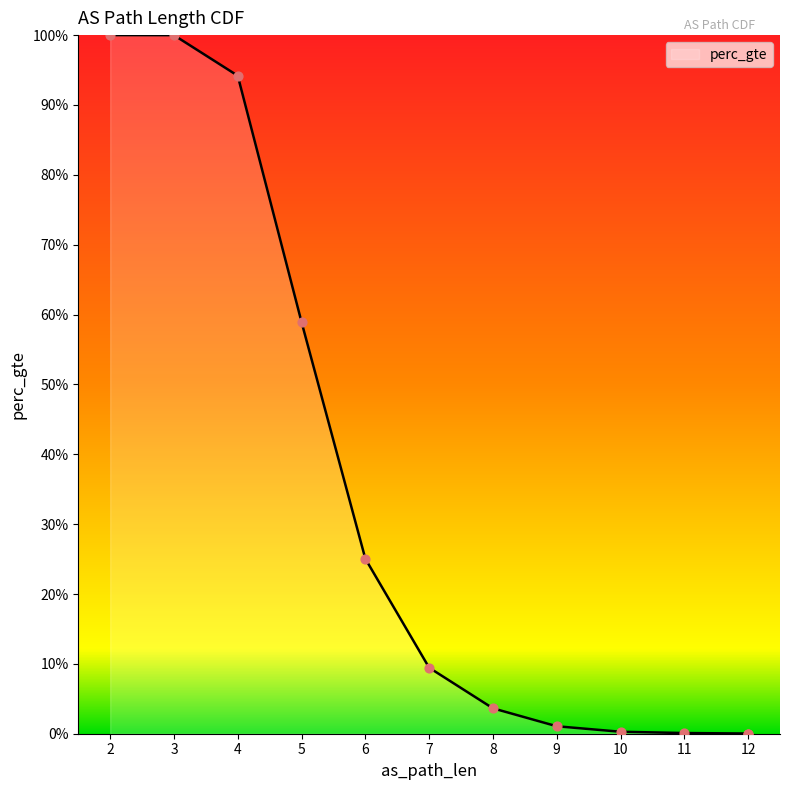

What is the change in value from 6 to 12?

-0.3